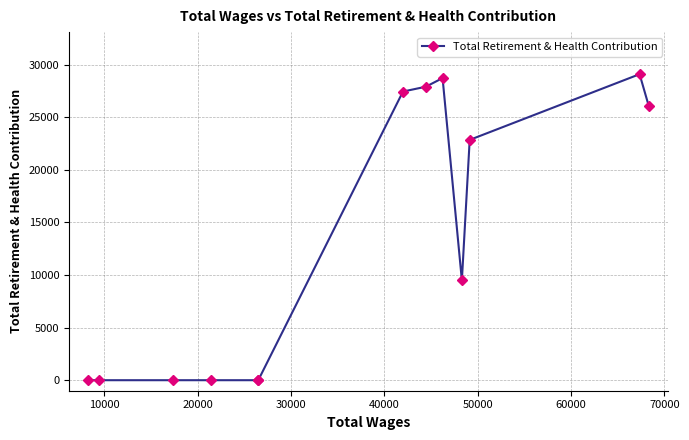

What is the average value?

13194